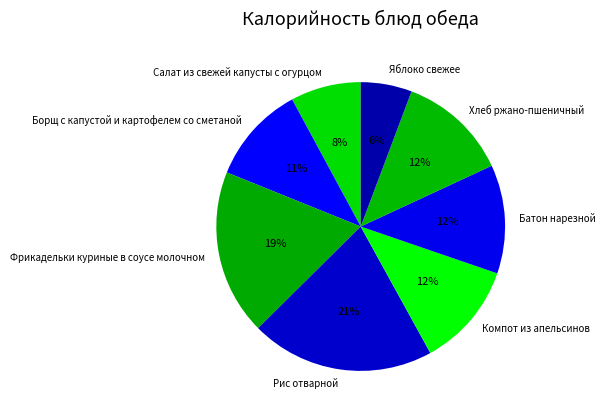

Is the sum of Яблоко свежее and Компот из апельсинов greater than half?

No